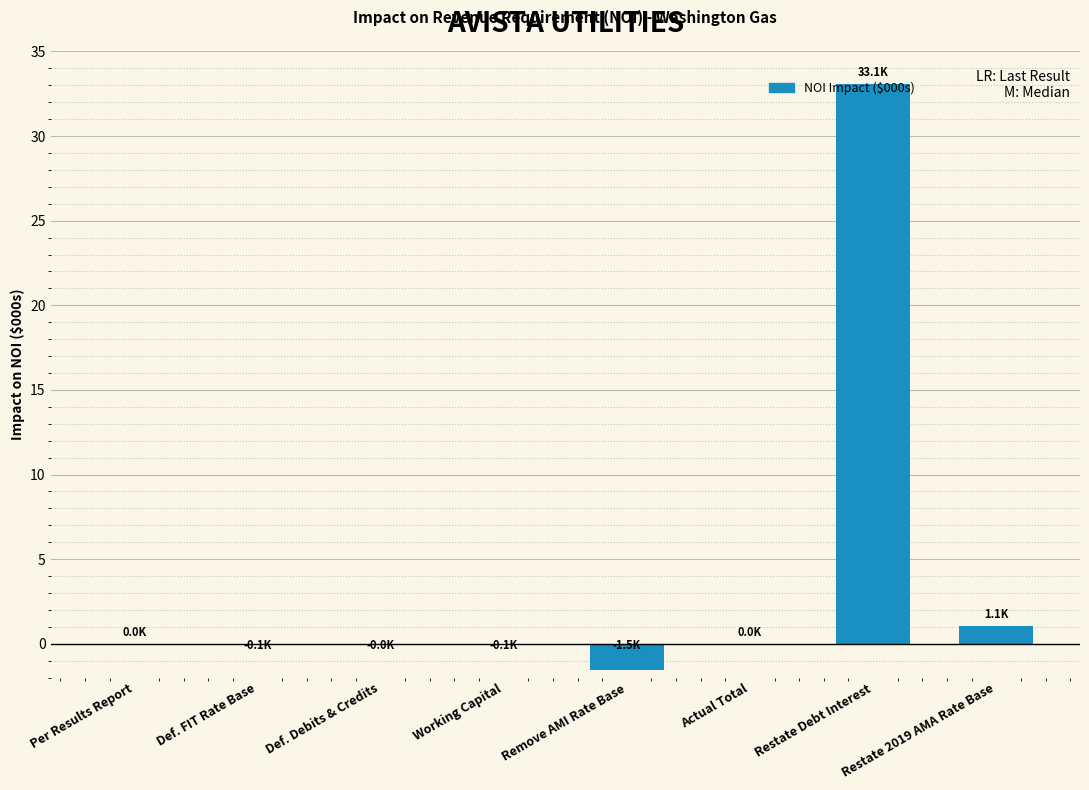

How many series are shown in this chart?

1